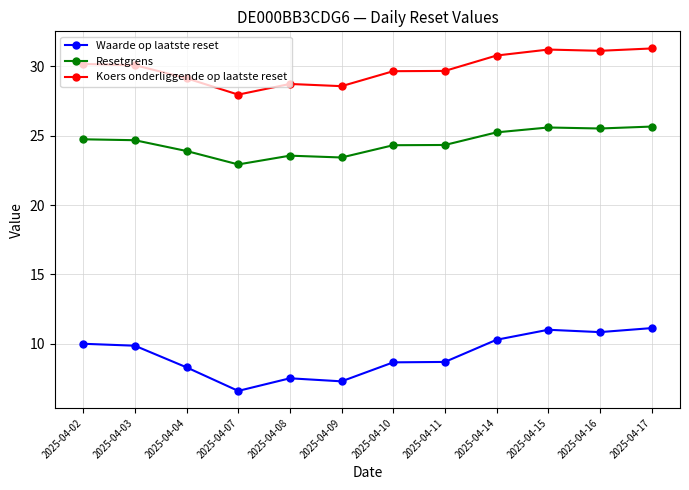

What are all the series names shown in the legend?

Waarde op laatste reset, Resetgrens, Koers onderliggende op laatste reset